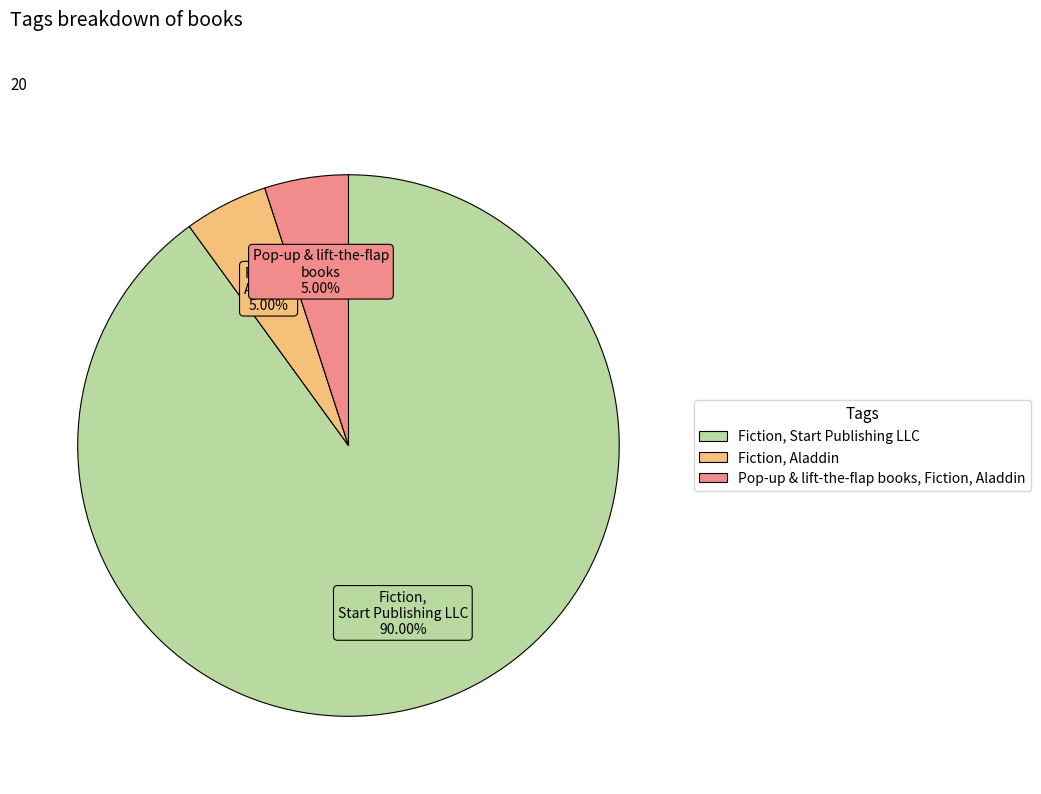

Count the number of slices in the pie.

3